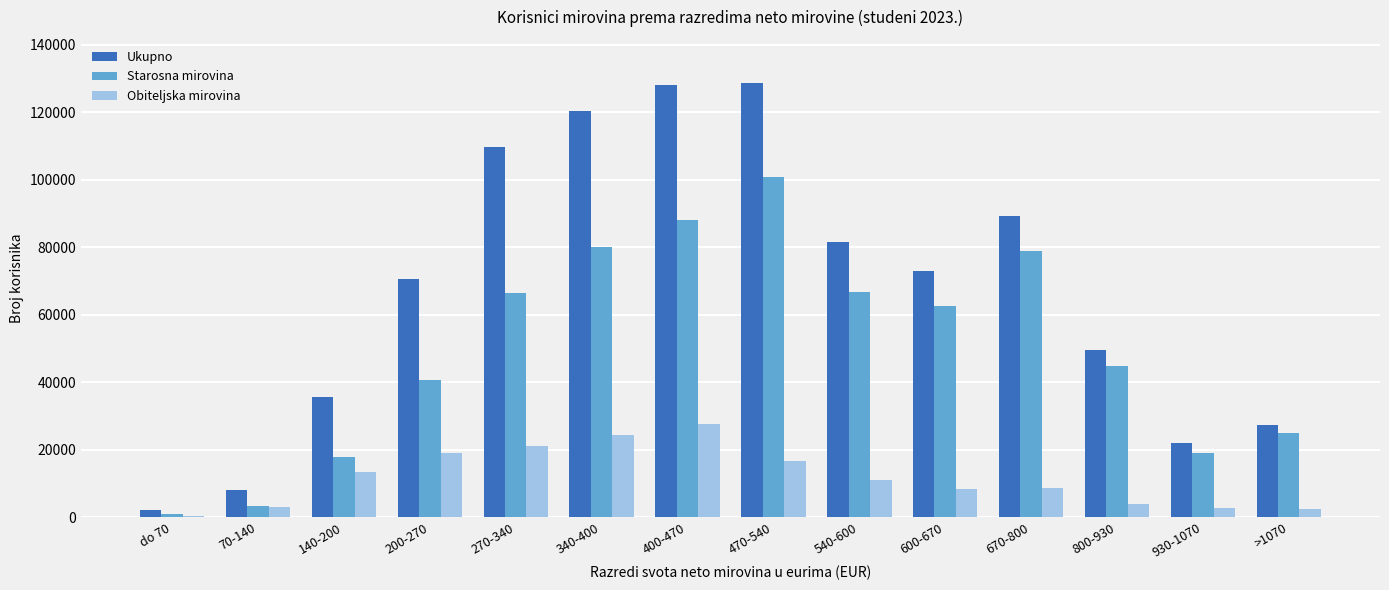

What is the sum of the Obiteljska mirovina values at 340-400 and 470-540?

40767